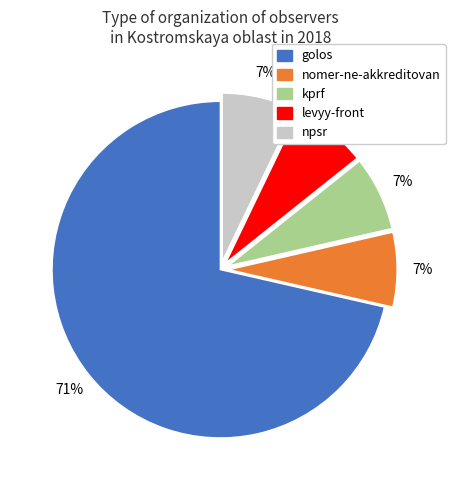

What is the ratio of the value at npsr to the value at golos?

0.1